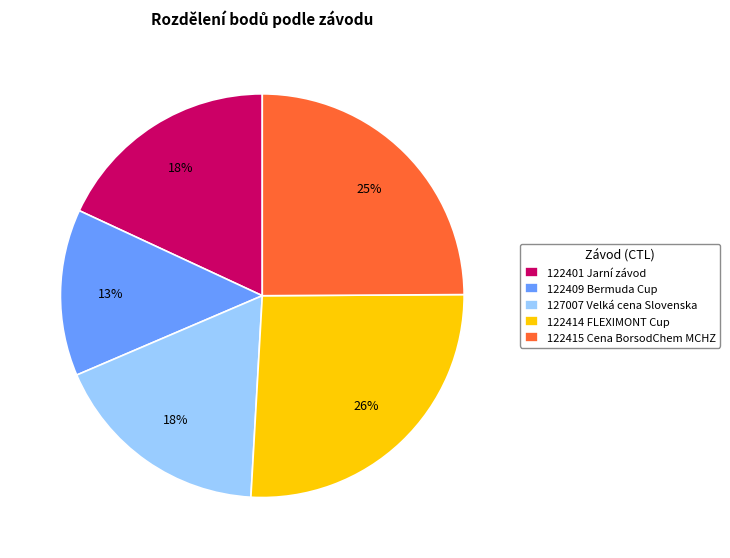

How many segments does this pie chart have?

5